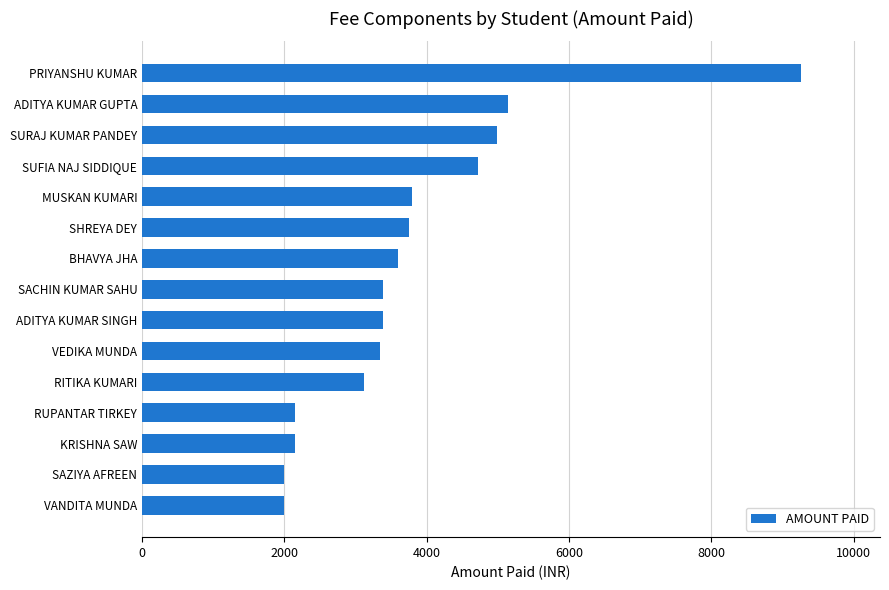

Which has a higher value, RITIKA KUMARI or SACHIN KUMAR SAHU?

SACHIN KUMAR SAHU